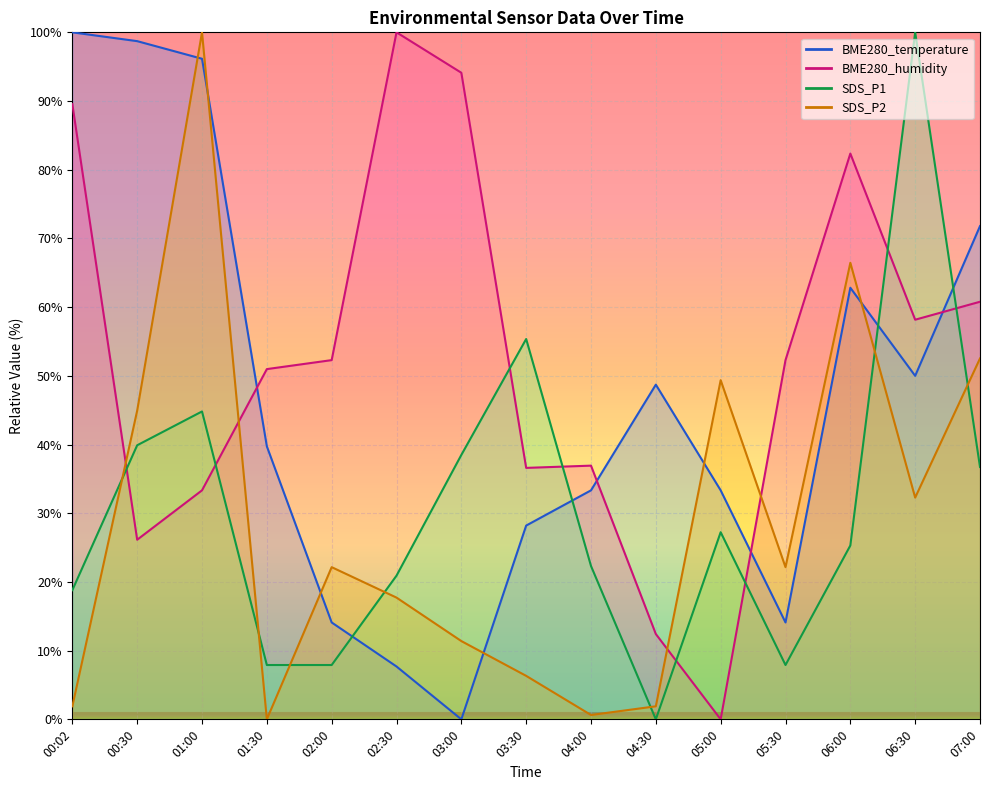

True or false: SDS_P2 and BME280_temperature intersect in this chart.

True